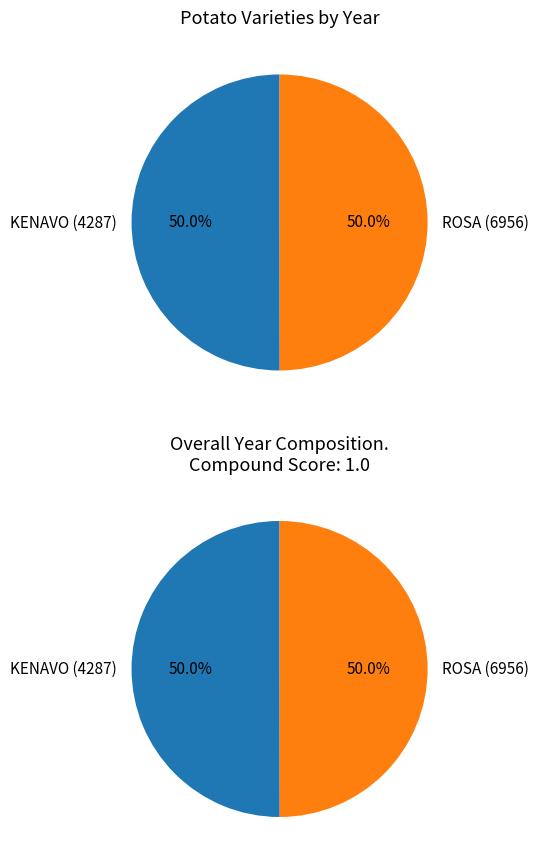

How many slices are in this pie chart?

2